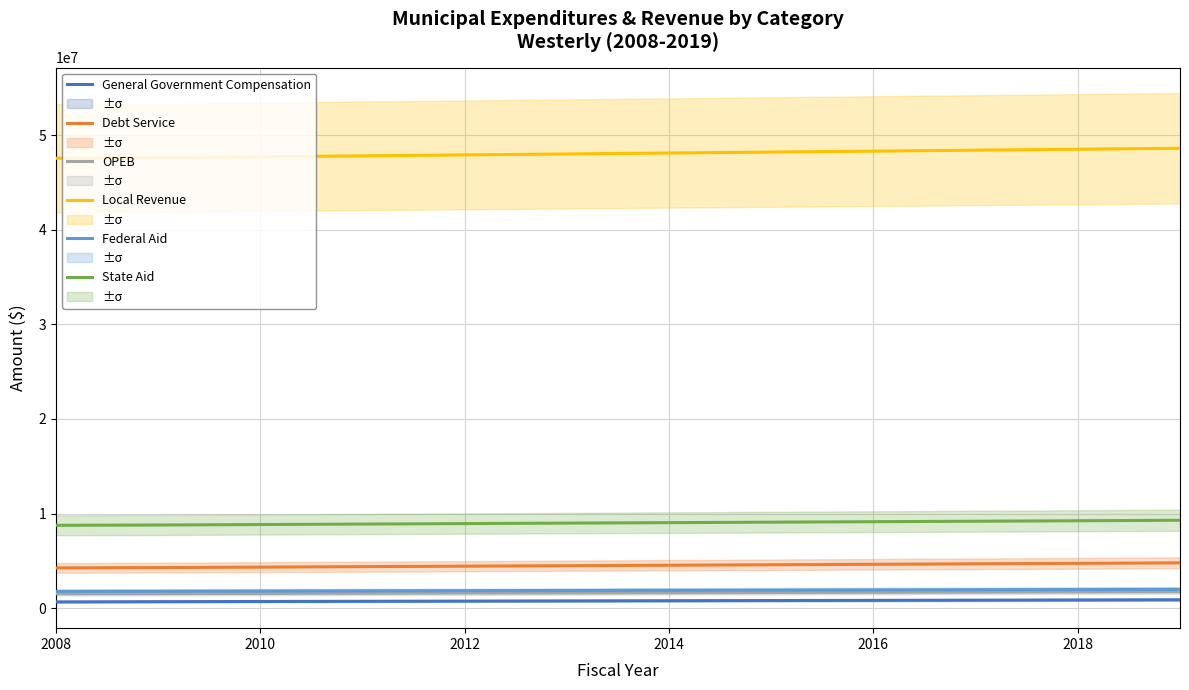

Which series has the largest total across all categories?

Local Revenue